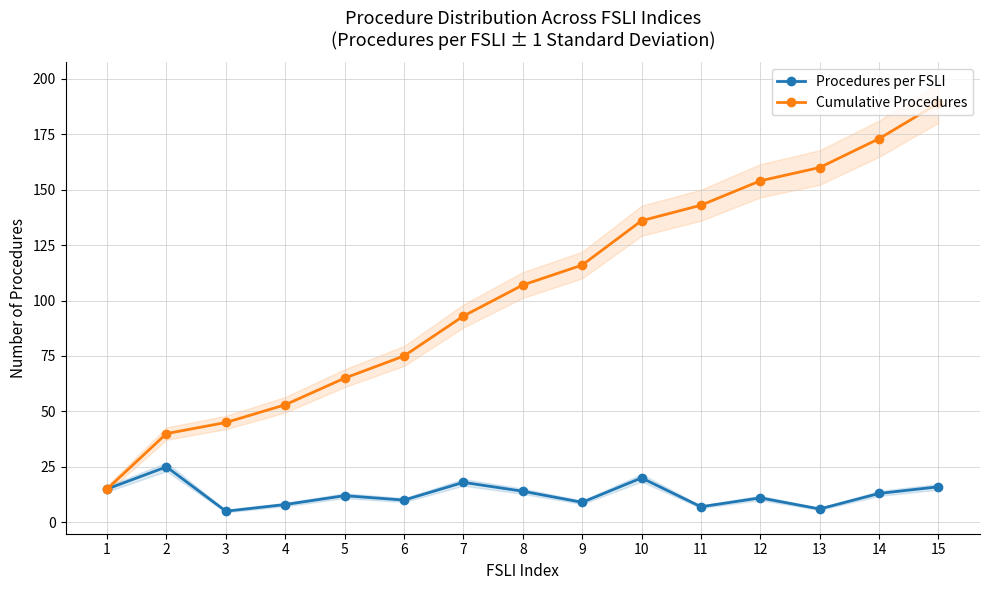

True or false: Cumulative Procedures has more than 2 interior local peaks.

False